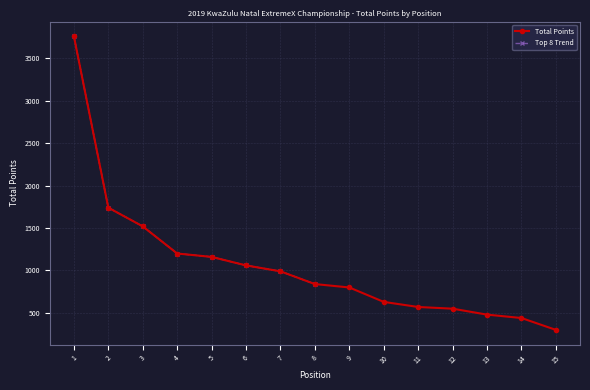

List the labels in order of value, largest first.

1, 2, 3, 4, 5, 6, 7, 8, 9, 10, 11, 12, 13, 14, 15